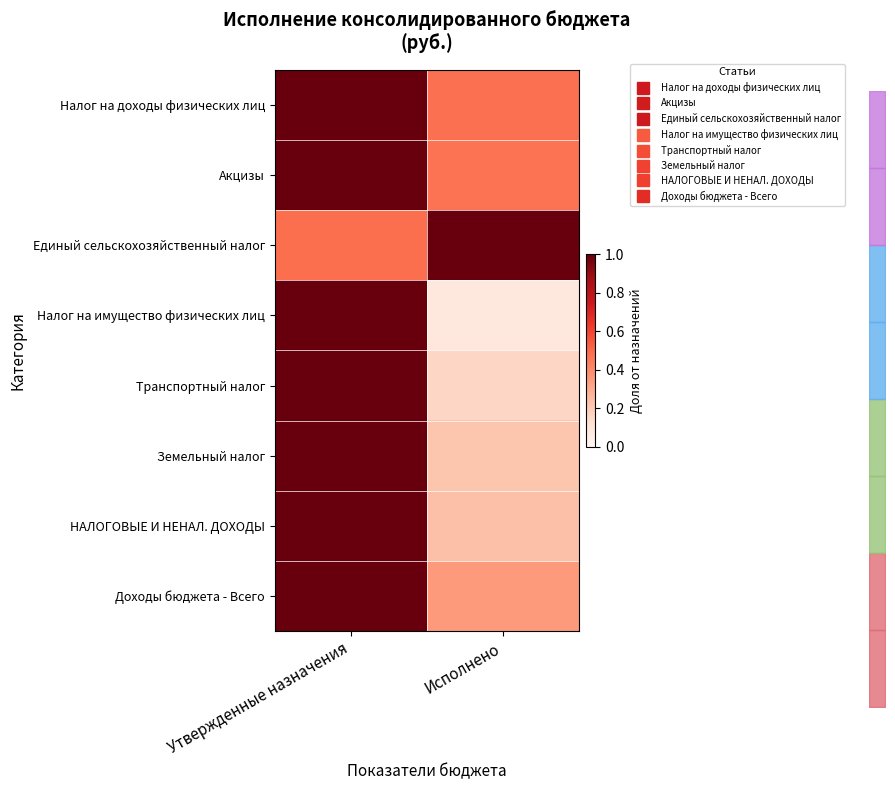

Which category has the highest value in the Единый сельскохозяйственный налог series?

Исполнено